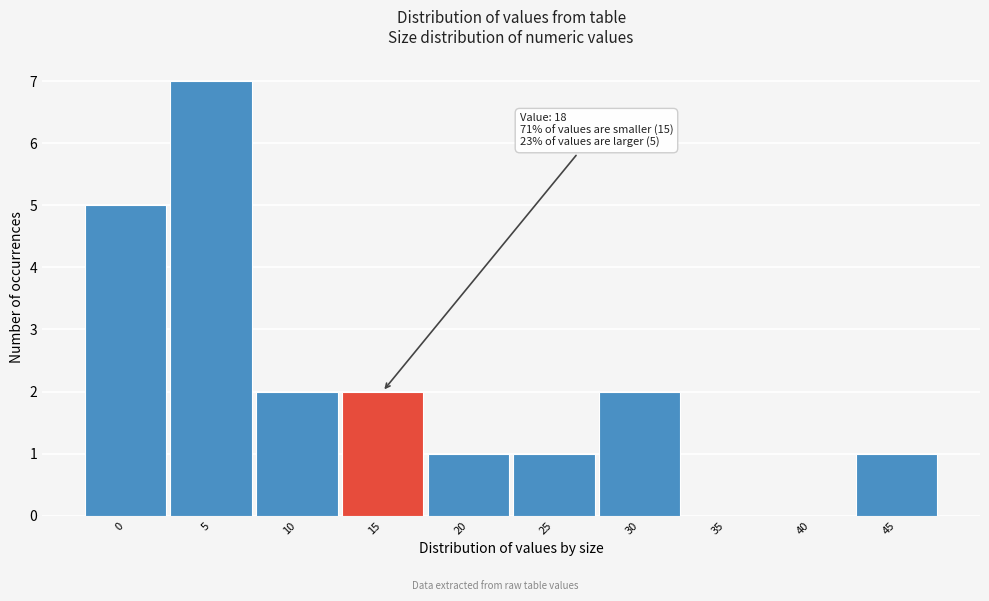

Reading right to left, transcribe all the data shown in this chart.

45=1	40=0	35=0	30=2	25=1	20=1	15=2	10=2	5=7	0=5